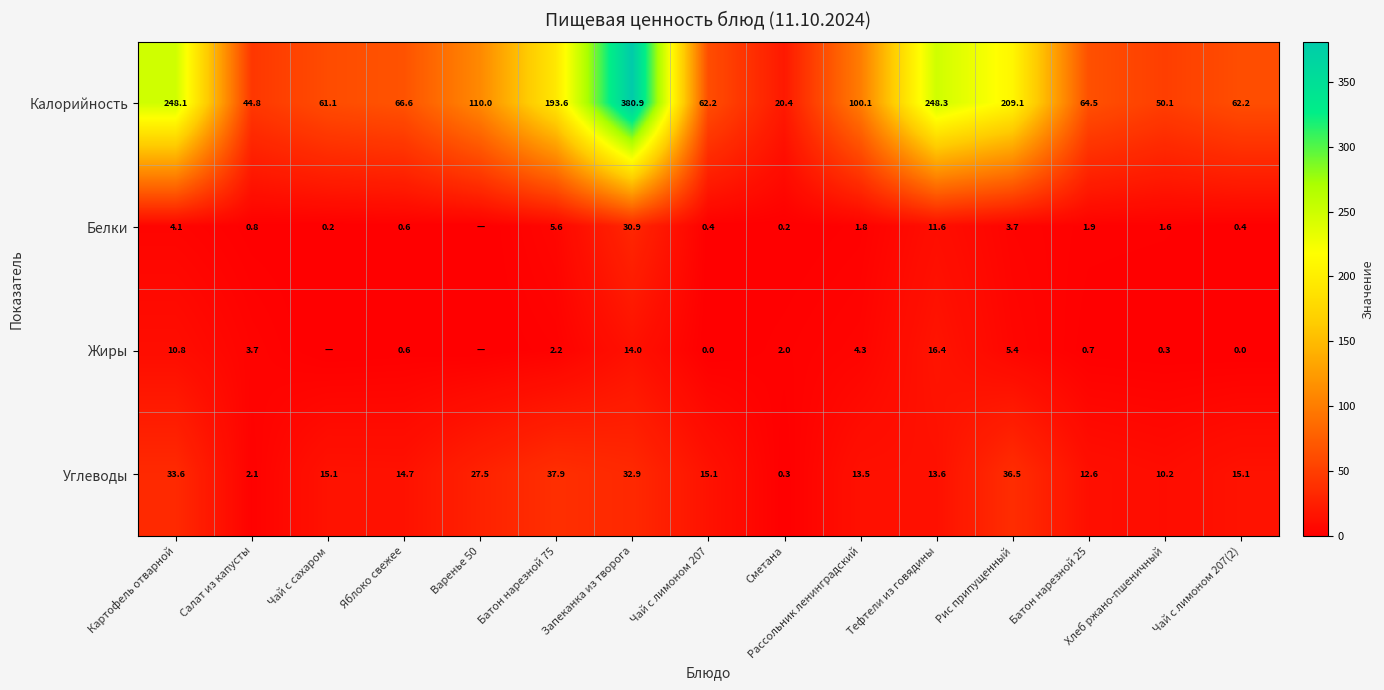

At which category does the chart reach its minimum across all series?

Варенье 50